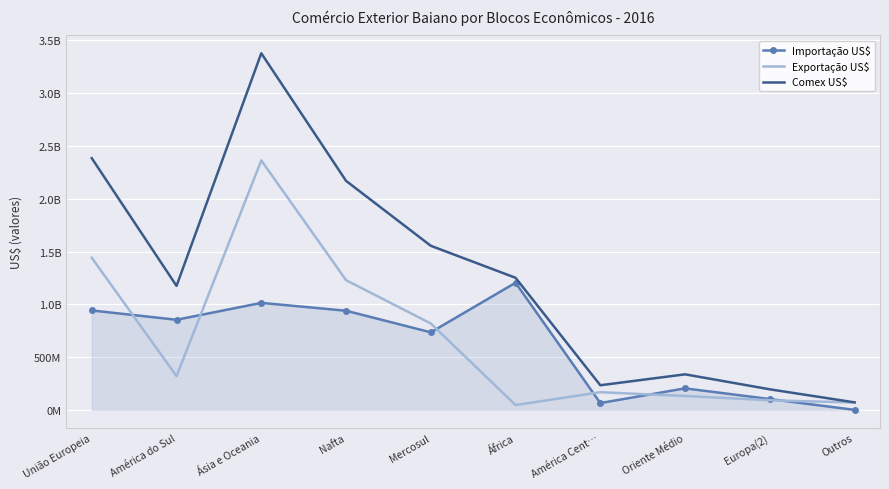

What is the maximum value for Exportação US$?

2362986508